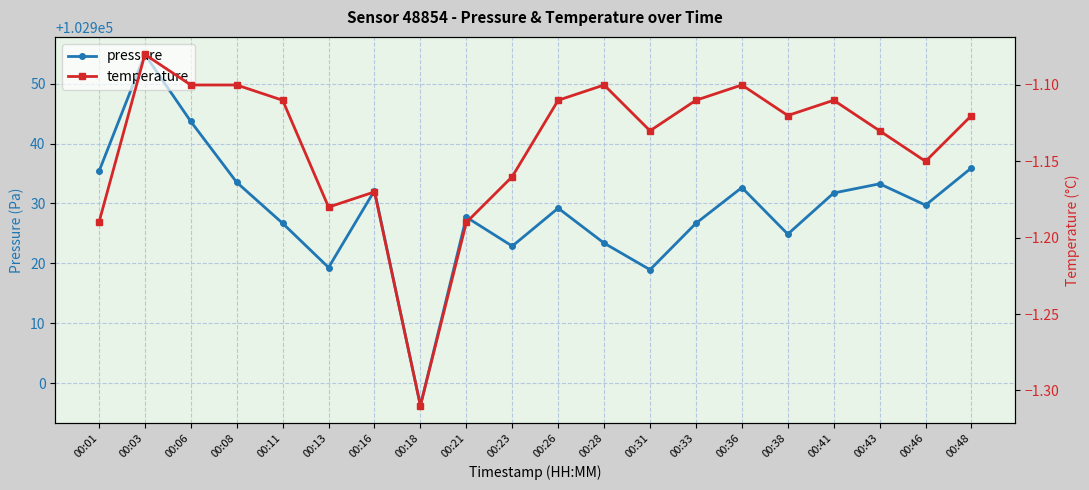

At which label is temperature closest to -1?

00:03